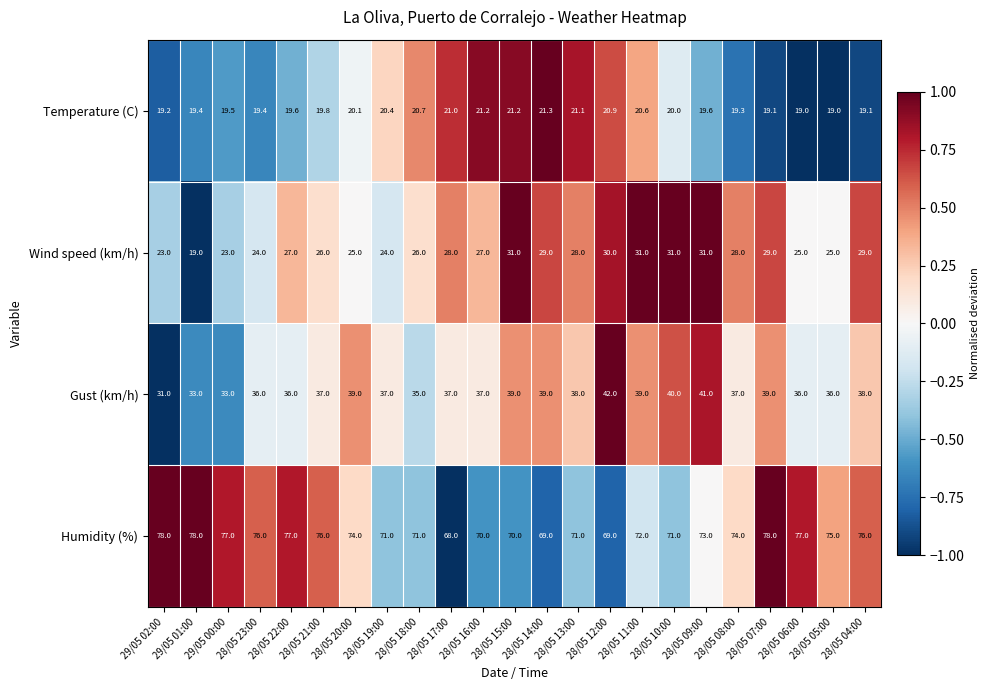

Which series has the widest spread of values?

Wind speed (km/h)